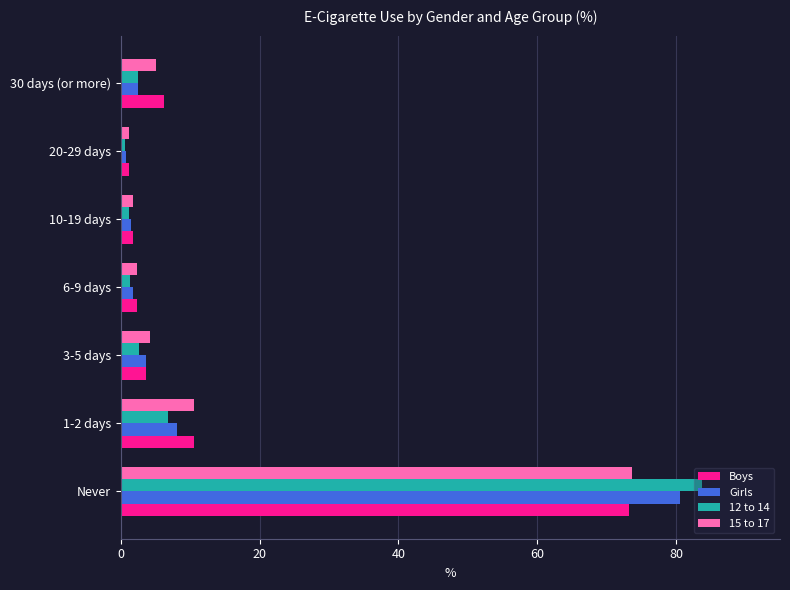

At which label is 12 to 14 closest to 42?

1-2 days